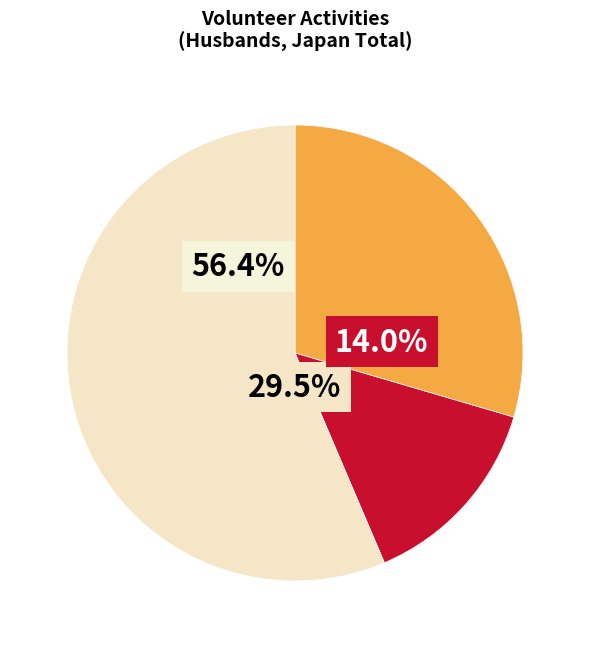

How much of the chart is everything except Activities related to sports, culture?

89.4%